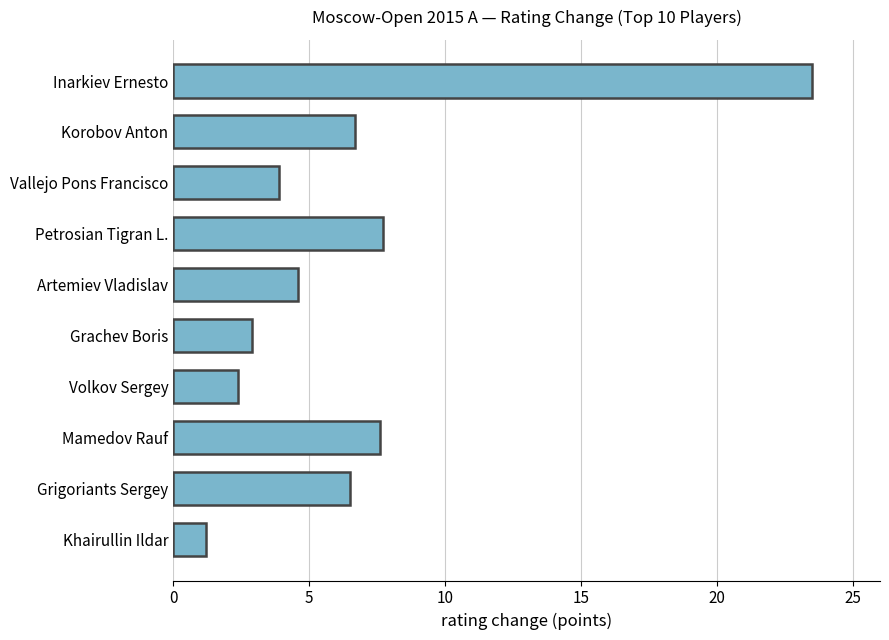

What is the sum of the values at Inarkiev Ernesto and Volkov Sergey?

25.9